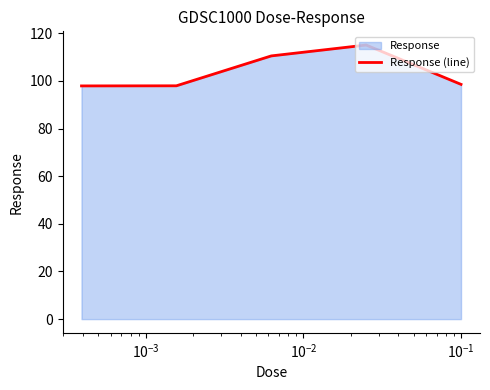

What is the maximum value shown in the chart?

115.1